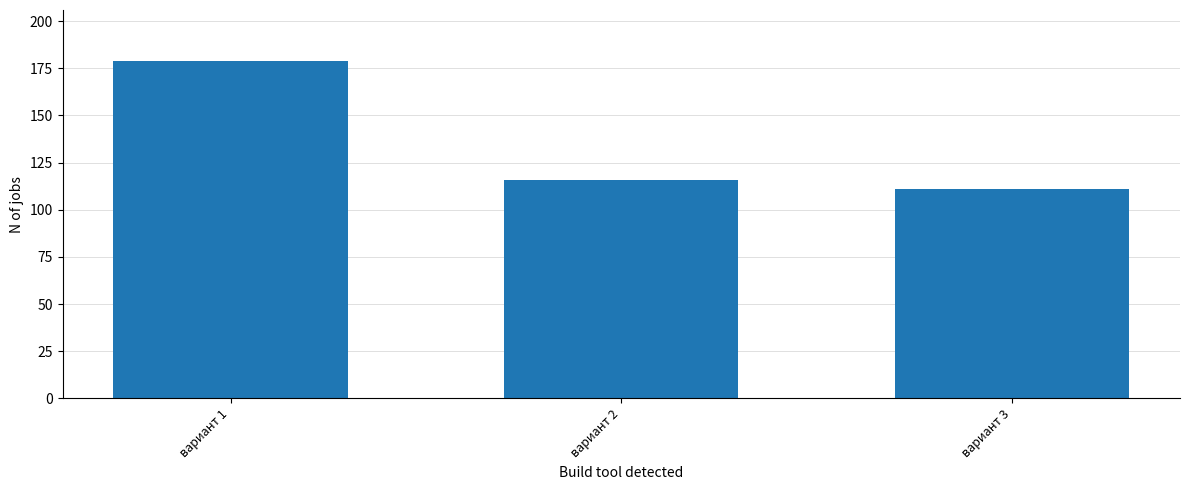

Count the number of data series in this chart.

1